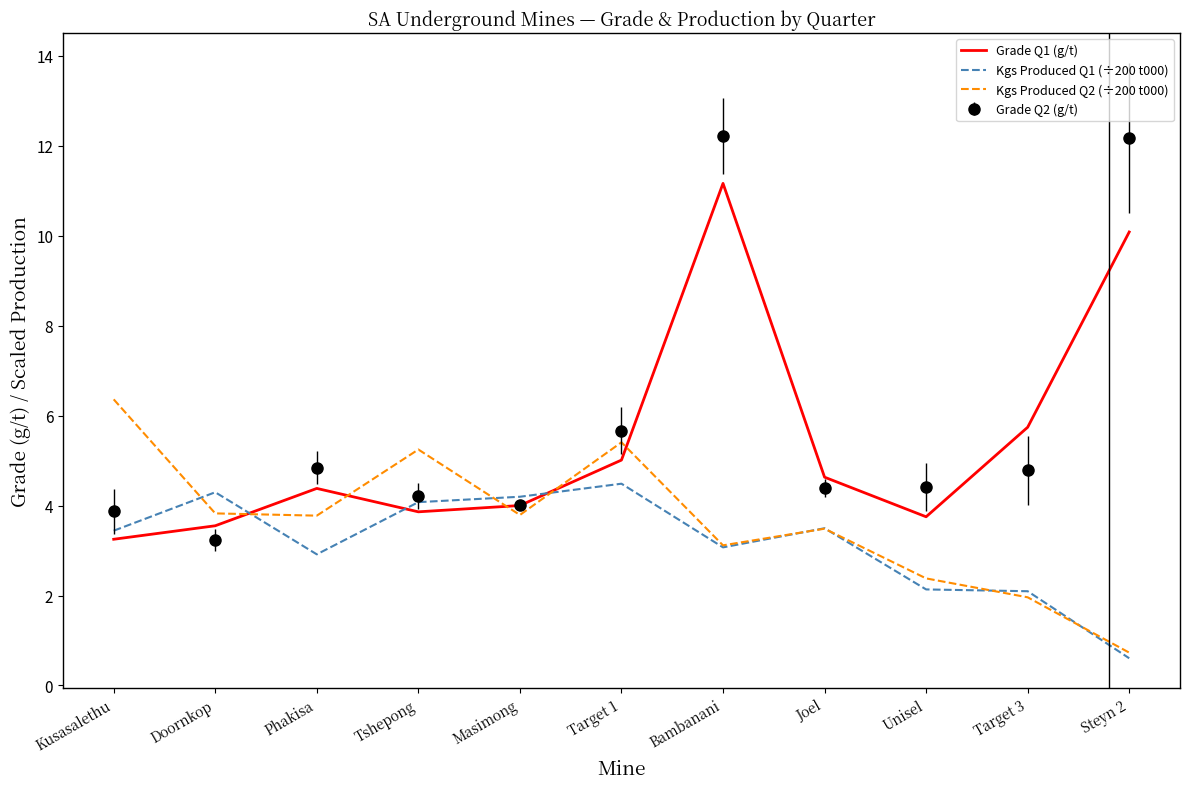

Which series ends up on top after the final intersection of Kgs Produced Q1 (÷200 t000) and Grade Q1 (g/t)?

Grade Q1 (g/t)